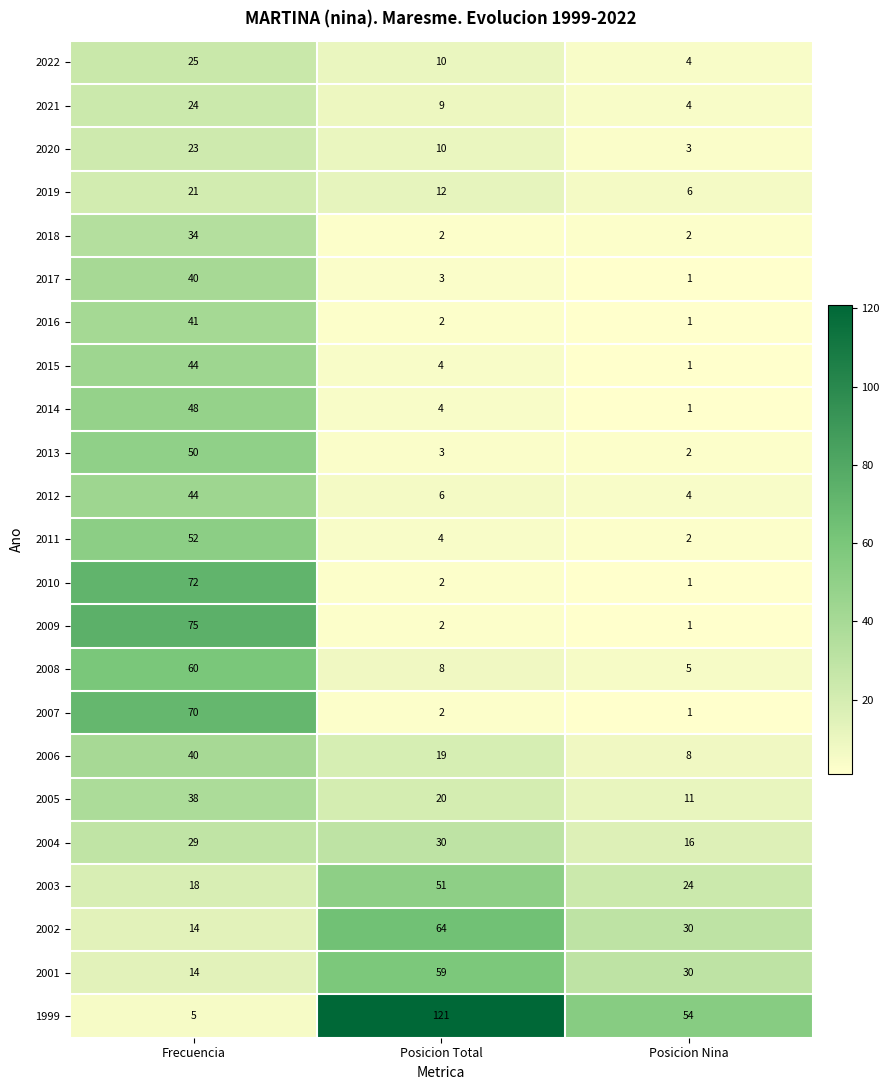

Count the 2002 values in the range 14 to 64.

3